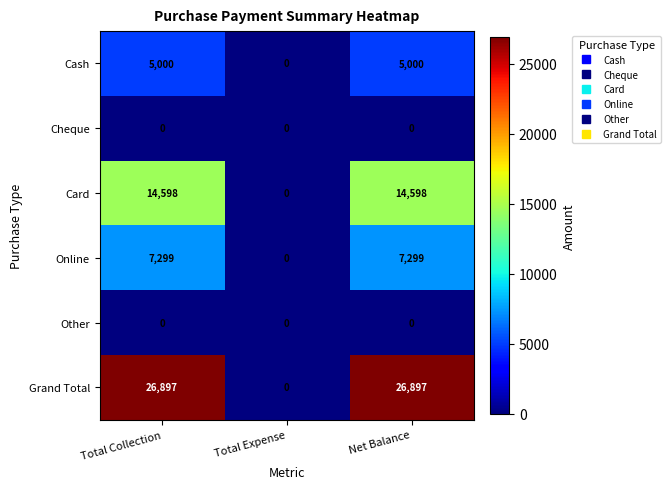

Reading right to left, list all the values displayed in this chart.

Cash: 5000	0	5000
Cheque: 0	0	0
Card: 14598	0	14598
Online: 7299	0	7299
Other: 0	0	0
Grand Total: 26897	0	26897